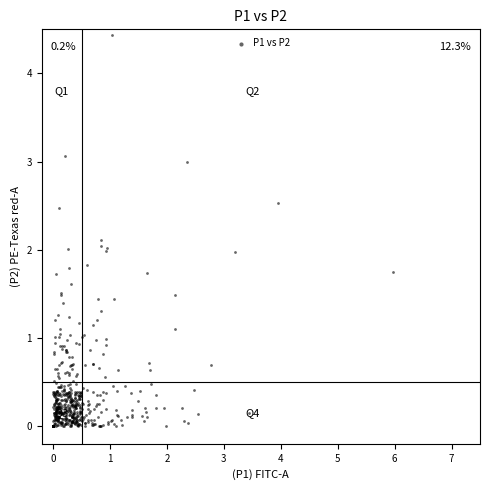

What is the range of Y values (max minus min)?

4.4